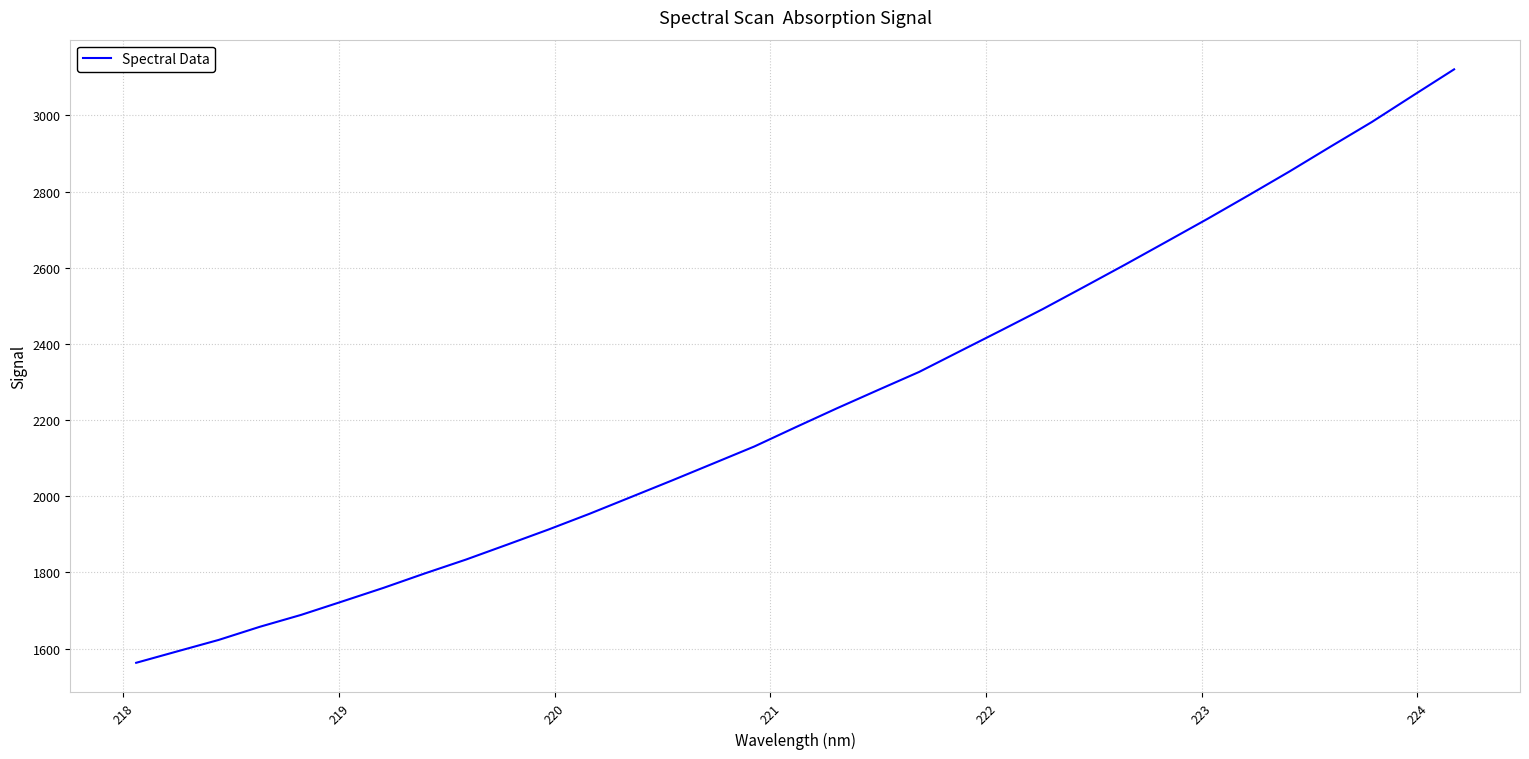

True or false: the data has more than 0 interior local peaks.

False